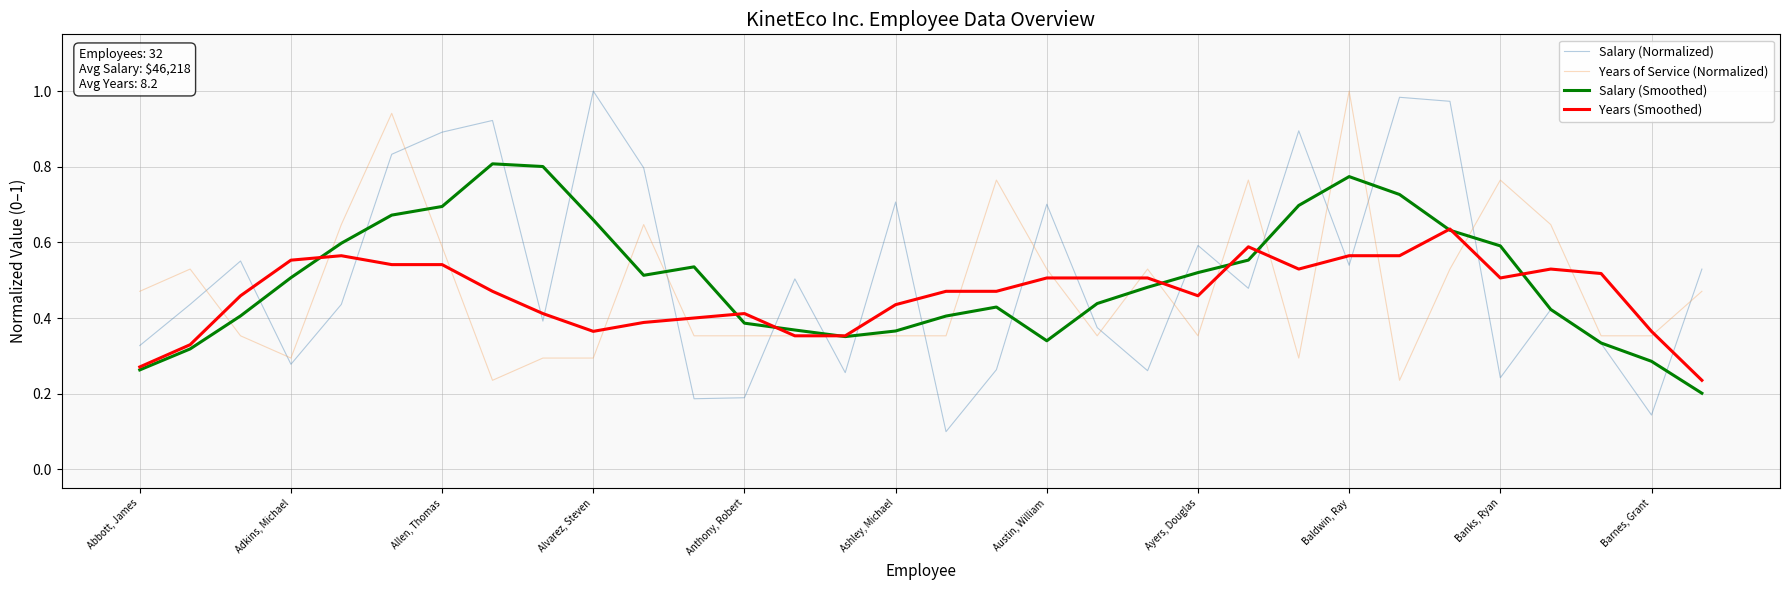

Which series has the widest spread of values?

Salary (Normalized)